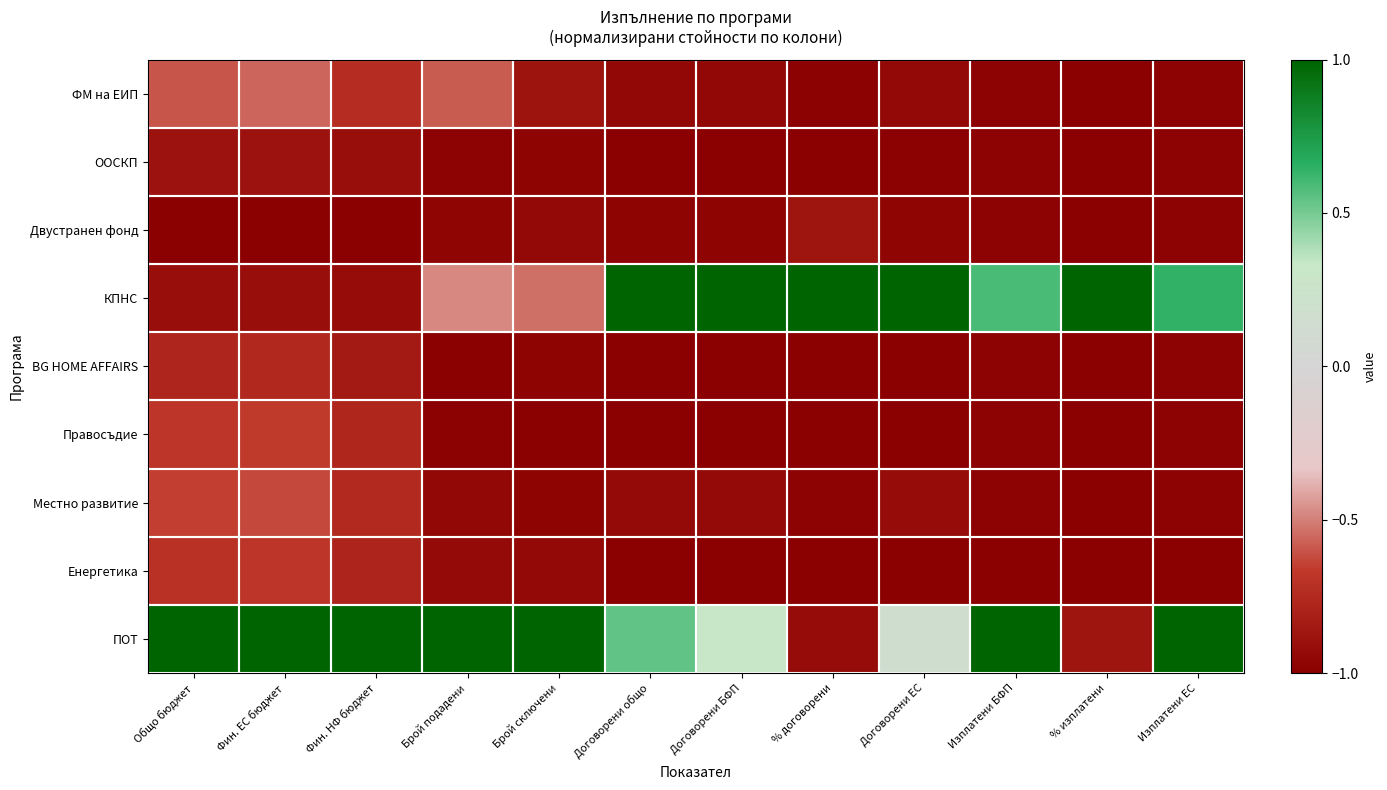

Reading left to right, extract all data points from this chart.

ФМ на ЕИП: Общо бюджет=-0.6	Фин. ЕС бюджет=-0.6	Фин. НФ бюджет=-0.7	Брой подадени=-0.6	Брой сключени=-0.9	Договорени общо=-0.9	Договорени БФП=-0.9	% договорени=-1.0	Договорени ЕС=-0.9	Изплатени БФП=-1.0	% изплатени=-1.0	Изплатени ЕС=-1.0
ООСКП: Общо бюджет=-0.9	Фин. ЕС бюджет=-0.9	Фин. НФ бюджет=-0.9	Брой подадени=-1.0	Брой сключени=-1.0	Договорени общо=-1.0	Договорени БФП=-1.0	% договорени=-1.0	Договорени ЕС=-1.0	Изплатени БФП=-1.0	% изплатени=-1.0	Изплатени ЕС=-1.0
Двустранен фонд: Общо бюджет=-1.0	Фин. ЕС бюджет=-1.0	Фин. НФ бюджет=-1.0	Брой подадени=-1.0	Брой сключени=-0.9	Договорени общо=-1.0	Договорени БФП=-1.0	% договорени=-0.9	Договорени ЕС=-1.0	Изплатени БФП=-1.0	% изплатени=-1.0	Изплатени ЕС=-1.0
КПНС: Общо бюджет=-0.9	Фин. ЕС бюджет=-0.9	Фин. НФ бюджет=-0.9	Брой подадени=-0.5	Брой сключени=-0.5	Договорени общо=1.0	Договорени БФП=1.0	% договорени=1.0	Договорени ЕС=1.0	Изплатени БФП=0.6	% изплатени=1.0	Изплатени ЕС=0.6
BG HOME AFFAIRS: Общо бюджет=-0.8	Фин. ЕС бюджет=-0.8	Фин. НФ бюджет=-0.8	Брой подадени=-1.0	Брой сключени=-1.0	Договорени общо=-1.0	Договорени БФП=-1.0	% договорени=-1.0	Договорени ЕС=-1.0	Изплатени БФП=-1.0	% изплатени=-1.0	Изплатени ЕС=-1.0
Правосъдие: Общо бюджет=-0.7	Фин. ЕС бюджет=-0.7	Фин. НФ бюджет=-0.8	Брой подадени=-1.0	Брой сключени=-1.0	Договорени общо=-1.0	Договорени БФП=-1.0	% договорени=-1.0	Договорени ЕС=-1.0	Изплатени БФП=-1.0	% изплатени=-1.0	Изплатени ЕС=-1.0
Местно развитие: Общо бюджет=-0.7	Фин. ЕС бюджет=-0.6	Фин. НФ бюджет=-0.8	Брой подадени=-0.9	Брой сключени=-1.0	Договорени общо=-0.9	Договорени БФП=-0.9	% договорени=-1.0	Договорени ЕС=-0.9	Изплатени БФП=-1.0	% изплатени=-1.0	Изплатени ЕС=-1.0
Енергетика: Общо бюджет=-0.7	Фин. ЕС бюджет=-0.7	Фин. НФ бюджет=-0.8	Брой подадени=-0.9	Брой сключени=-0.9	Договорени общо=-1.0	Договорени БФП=-1.0	% договорени=-1.0	Договорени ЕС=-1.0	Изплатени БФП=-1.0	% изплатени=-1.0	Изплатени ЕС=-1.0
ПОТ: Общо бюджет=1.0	Фин. ЕС бюджет=1.0	Фин. НФ бюджет=1.0	Брой подадени=1.0	Брой сключени=1.0	Договорени общо=0.5	Договорени БФП=0.3	% договорени=-0.9	Договорени ЕС=0.1	Изплатени БФП=1.0	% изплатени=-0.9	Изплатени ЕС=1.0